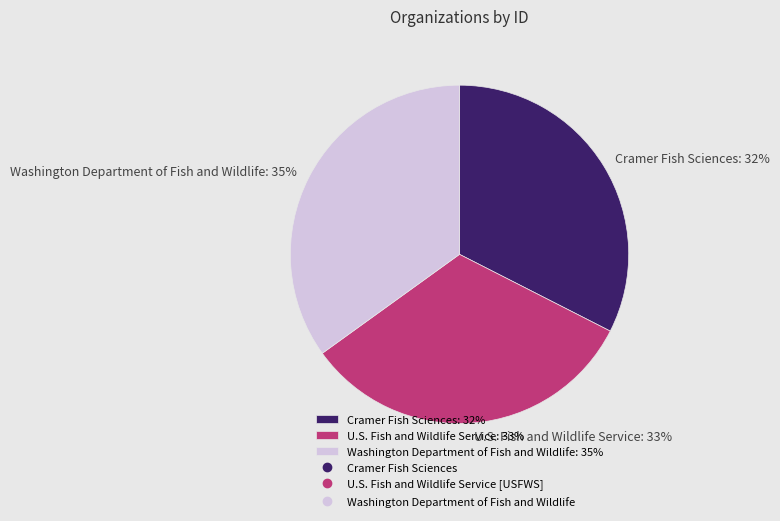

Which slice is the largest?

Washington Department of Fish and Wildlife: 35%